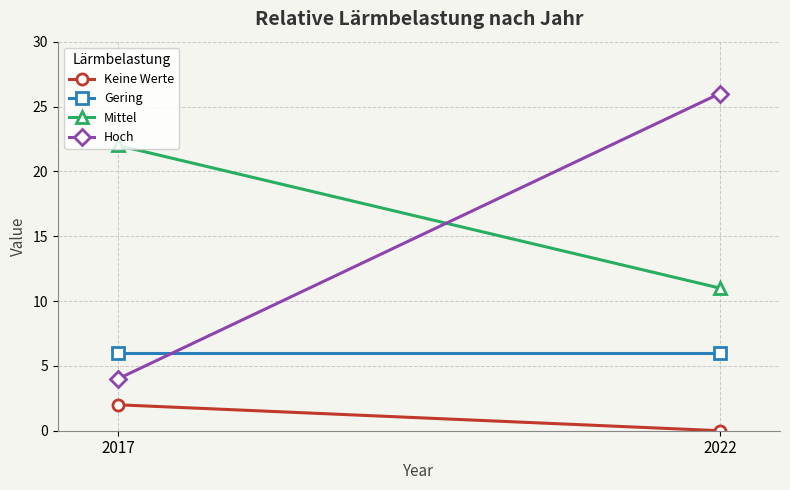

What is the total value across all series at 2022?

43